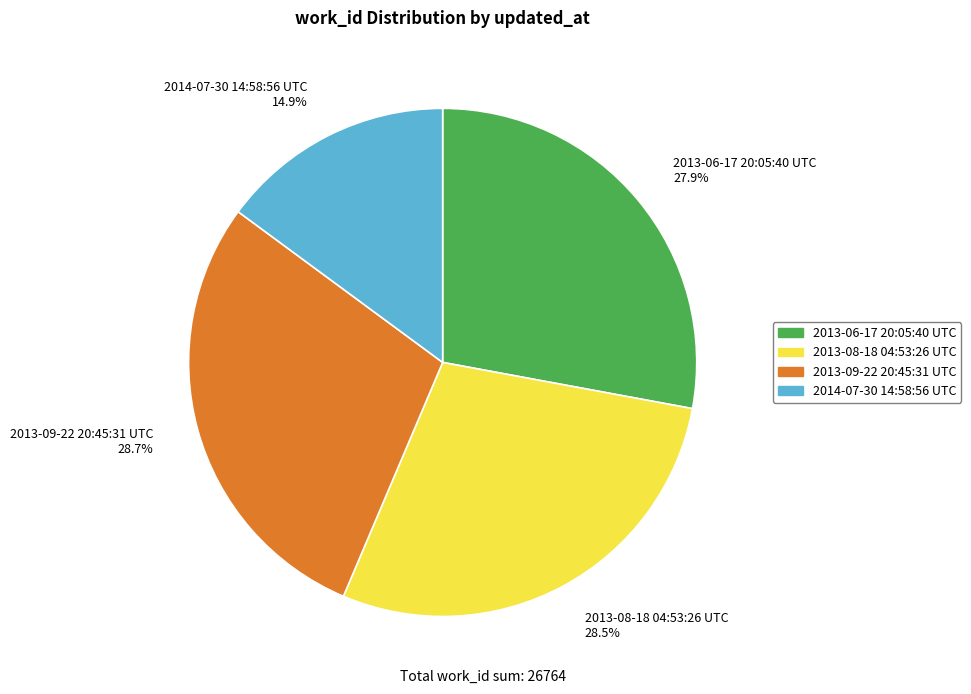

Which has a higher value, 2014-07-30 14:58:56 UTC 14.9% or 2013-09-22 20:45:31 UTC 28.7%?

2013-09-22 20:45:31 UTC 28.7%